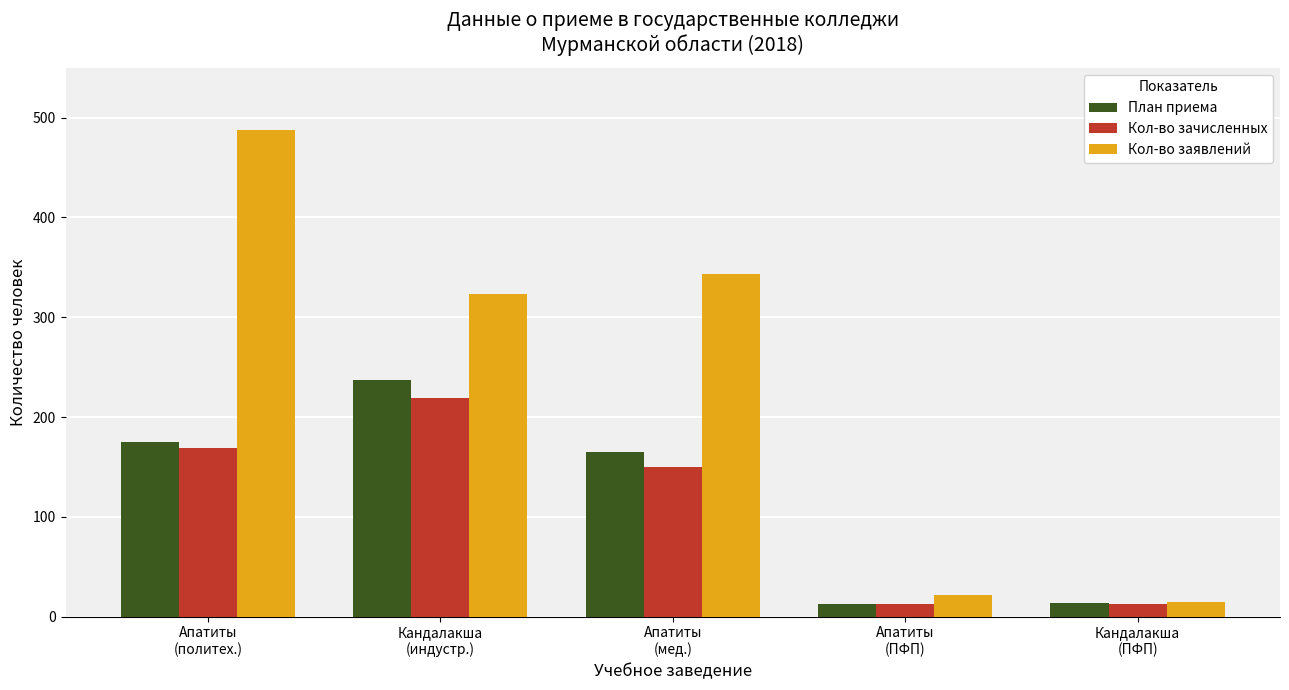

What is the difference between the Кол-во зачисленных values at Апатиты
(мед.) and Апатиты
(ПФП)?

137